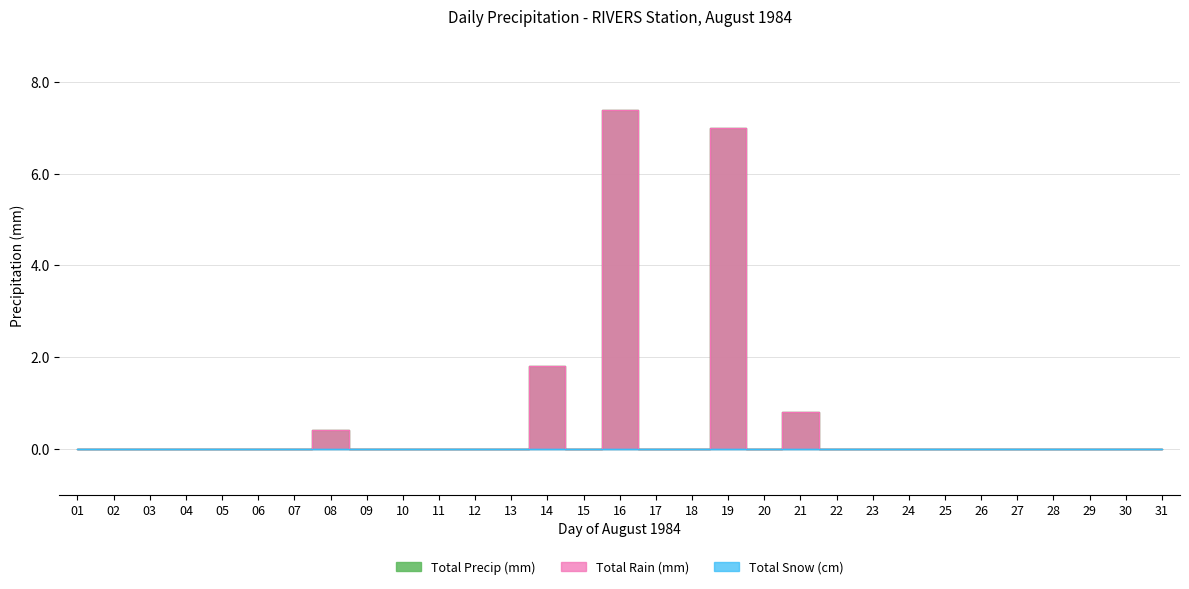

How many data points in Total Rain (mm) are above 0?

5